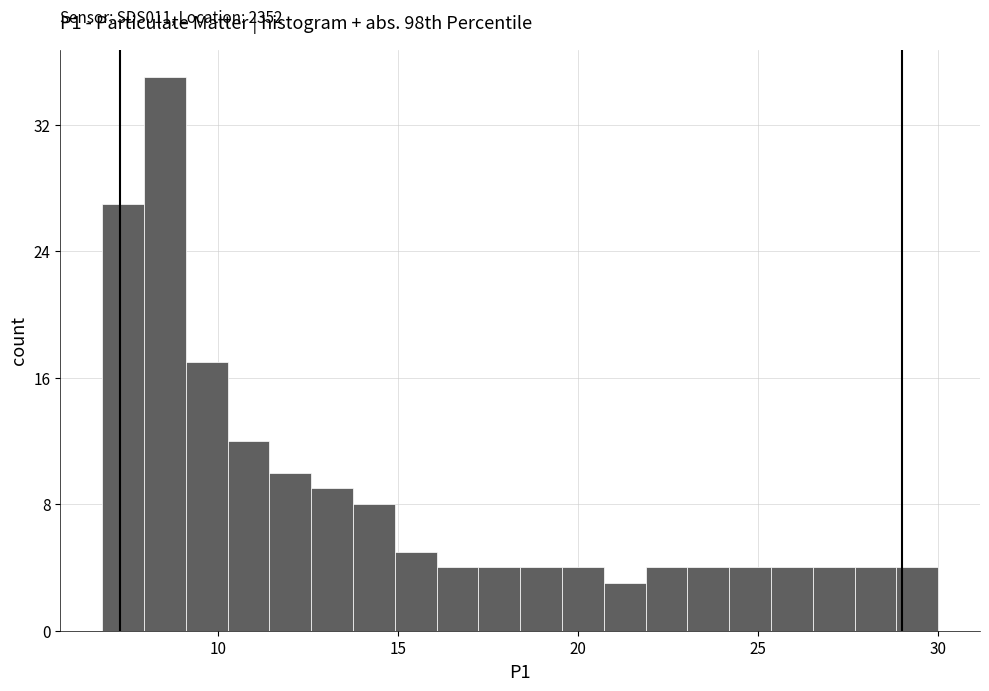

Read against the x-axis, roughly where is the centre of the tallest bar?

8.5